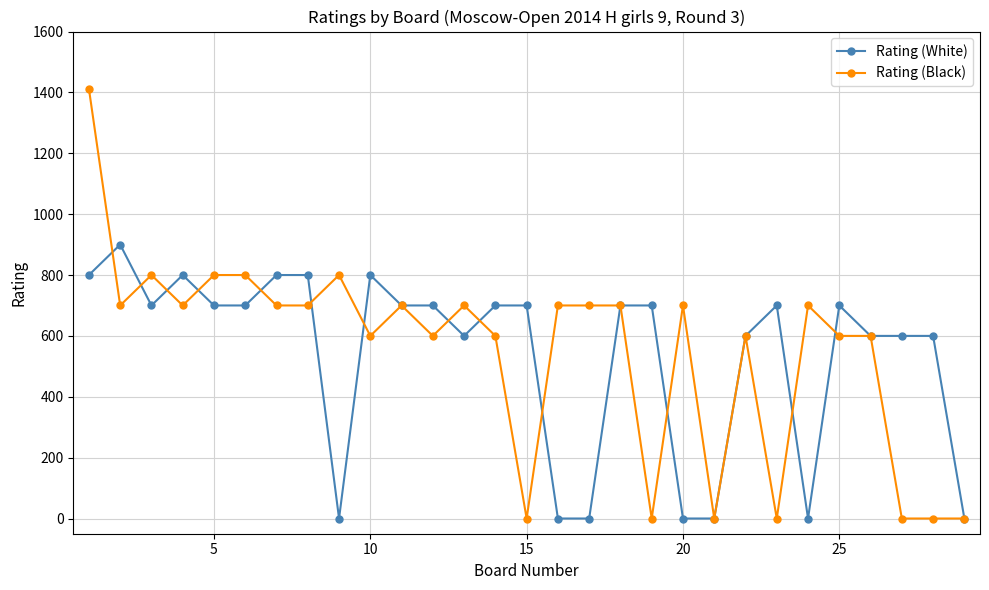

Rank the series by their maximum value, from lowest to highest.

Rating (White), Rating (Black)